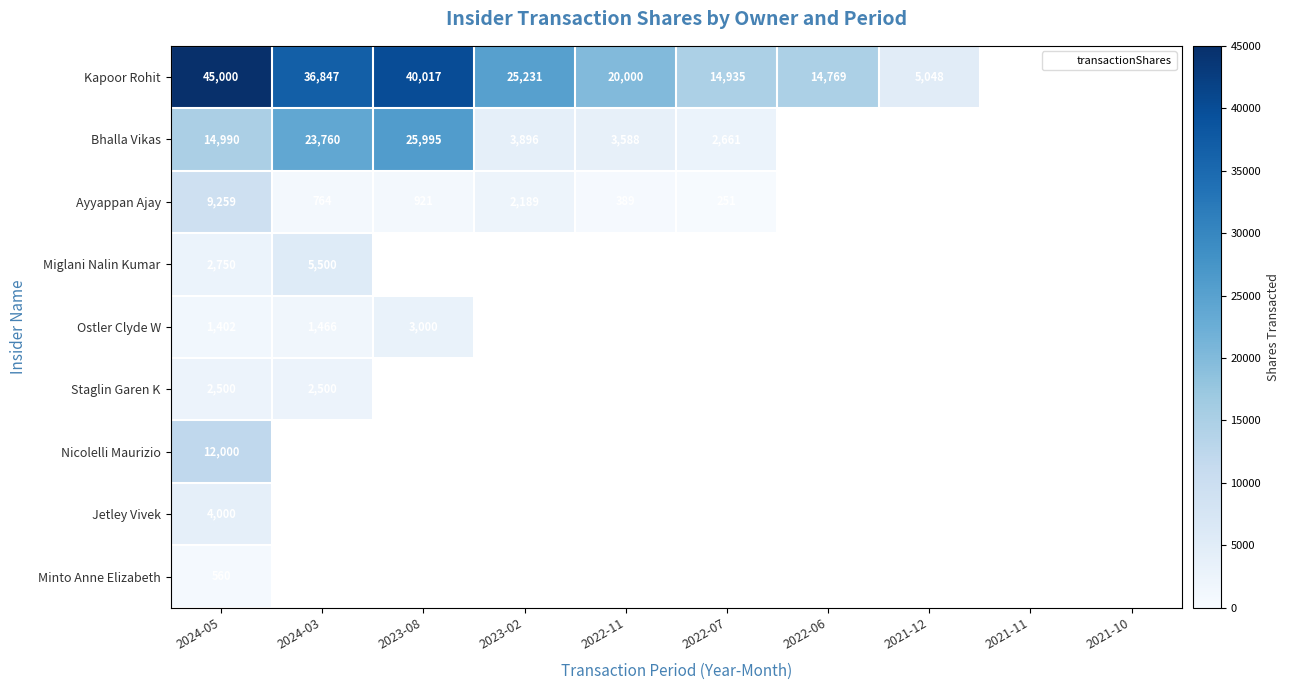

True or false: Ostler Clyde W has a value of 1402 at 2024-05.

True